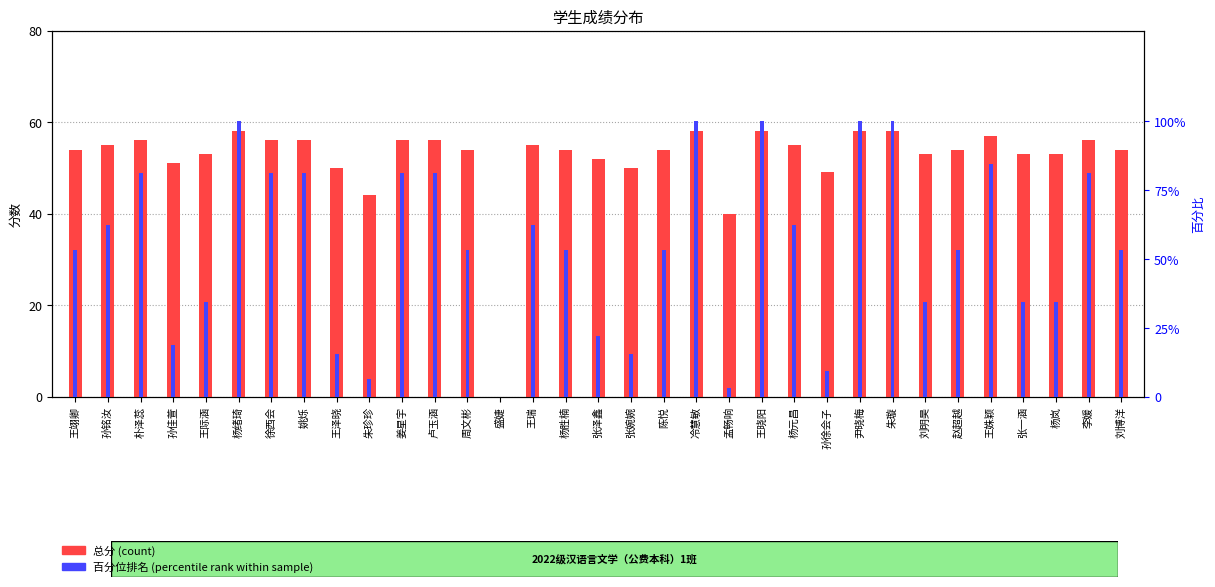

How many positive values does the 总分 series have?

32